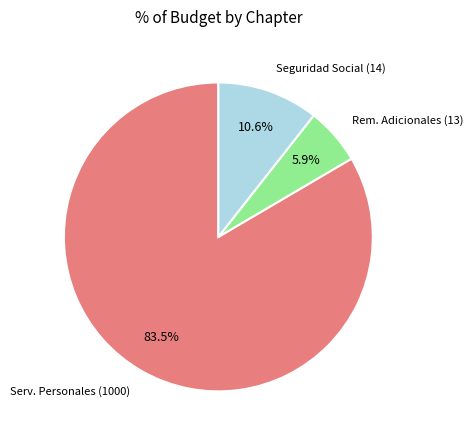

Combined, do Rem. Adicionales (13) and Seguridad Social (14) account for over 50%?

No